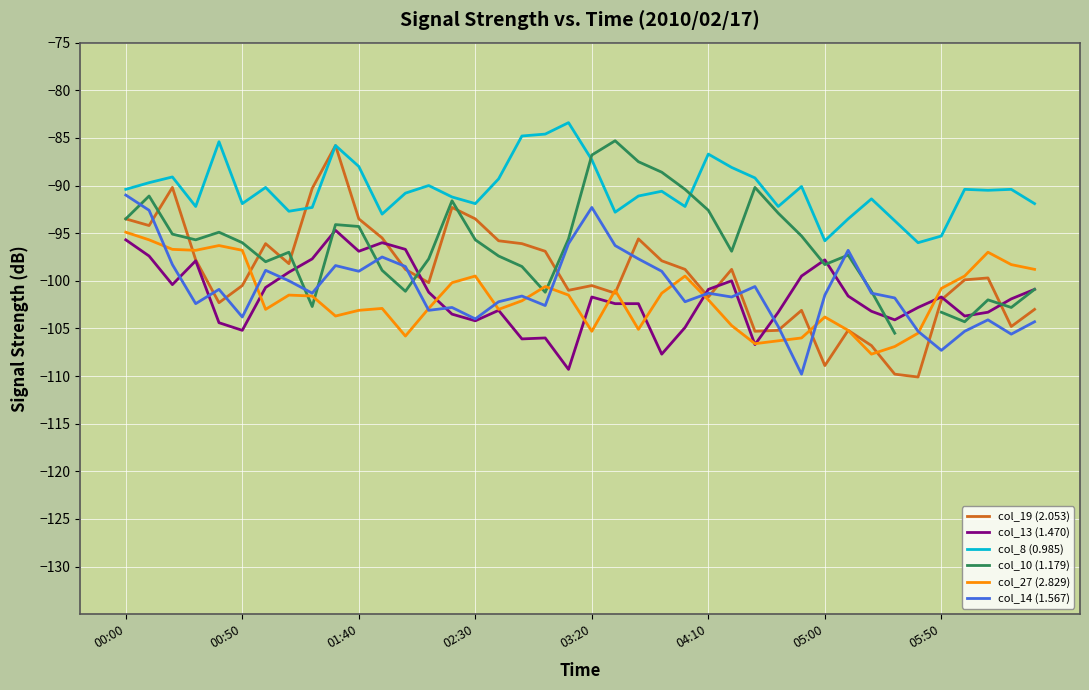

What is the maximum value for col_27 (2.829)?

-94.9